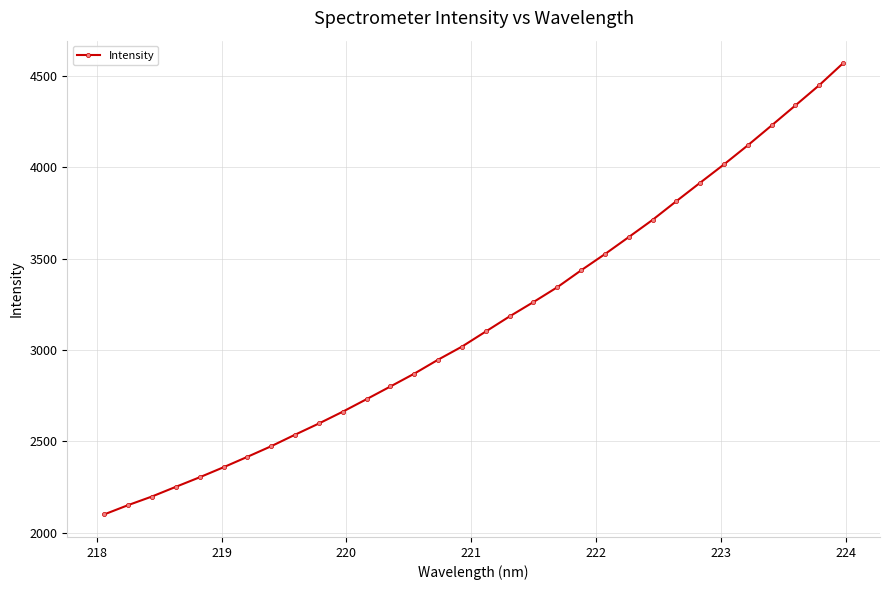

What is the difference between the maximum and second lowest values?

2419.2